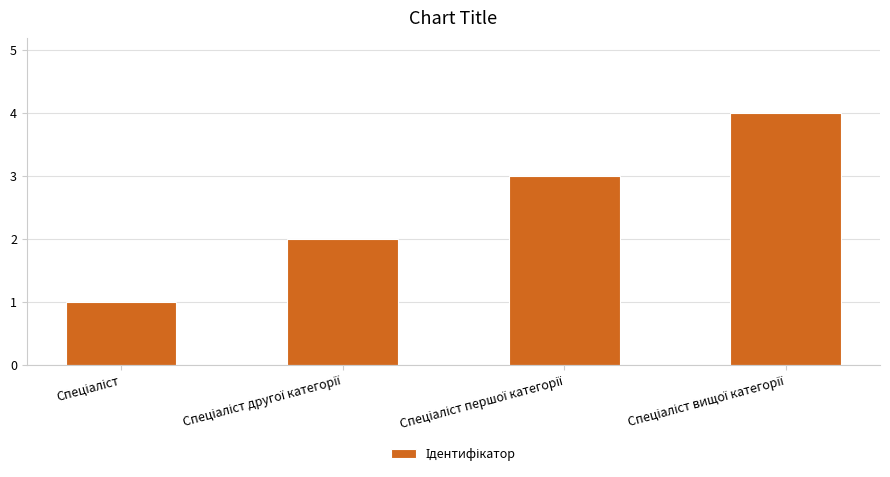

What is the maximum value shown in the chart?

4